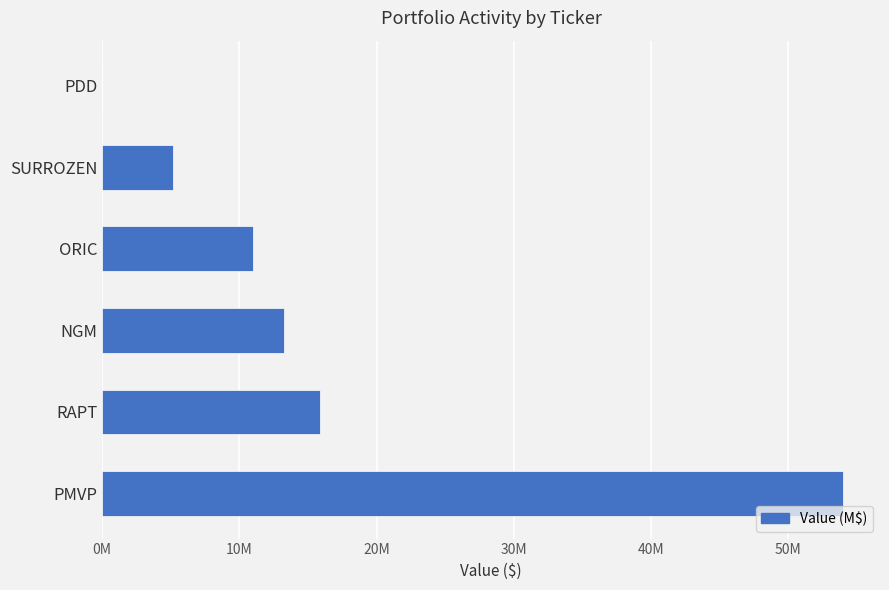

Are the bars horizontal?

Yes